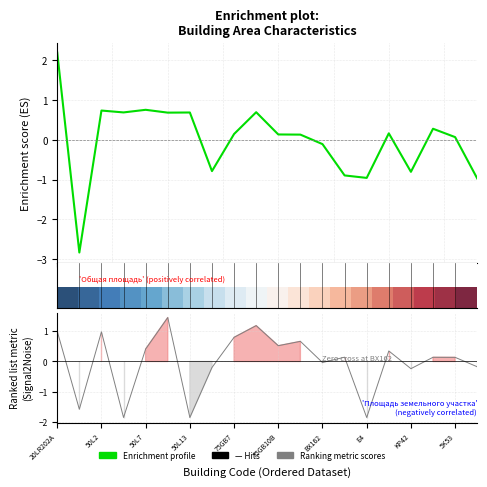

Which series has the largest range (max minus min)?

Enrichment profile